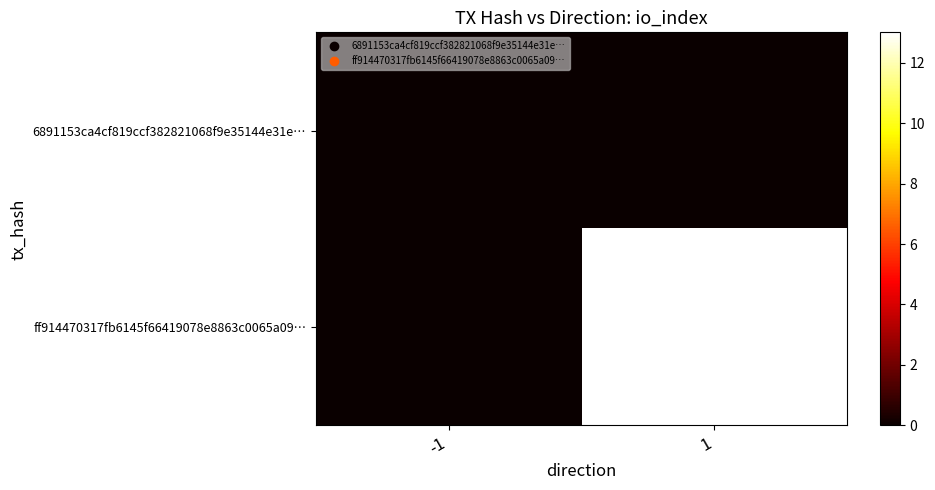

Which series has the largest range (max minus min)?

ff914470317fb6145f66419078e8863c0065a09…